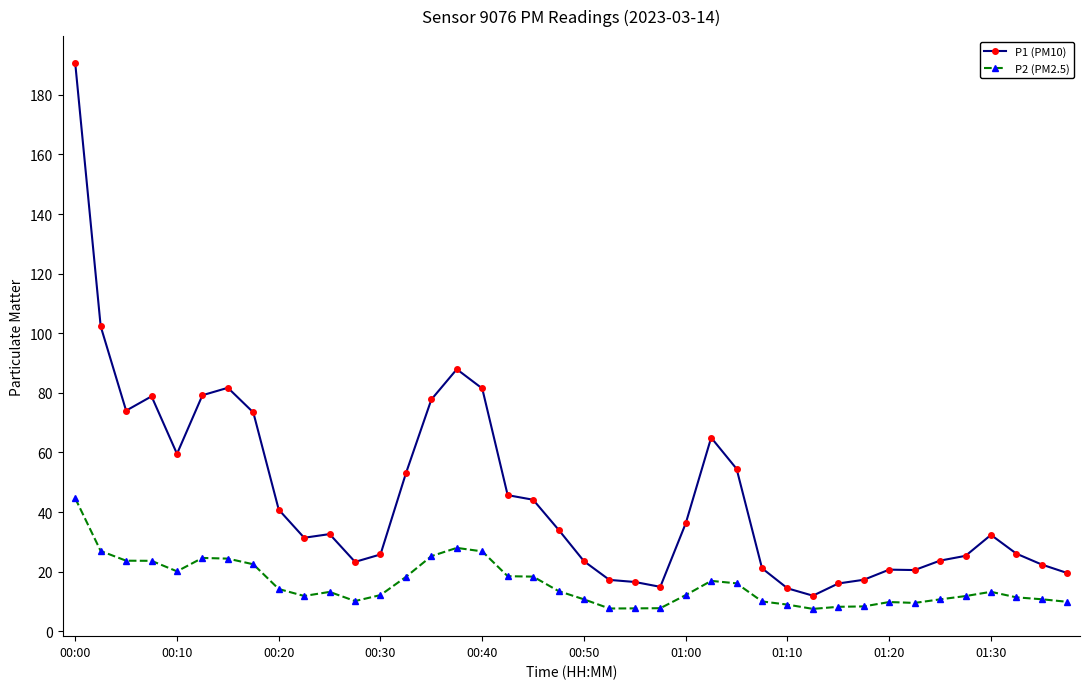

What is the smallest value displayed?

7.5